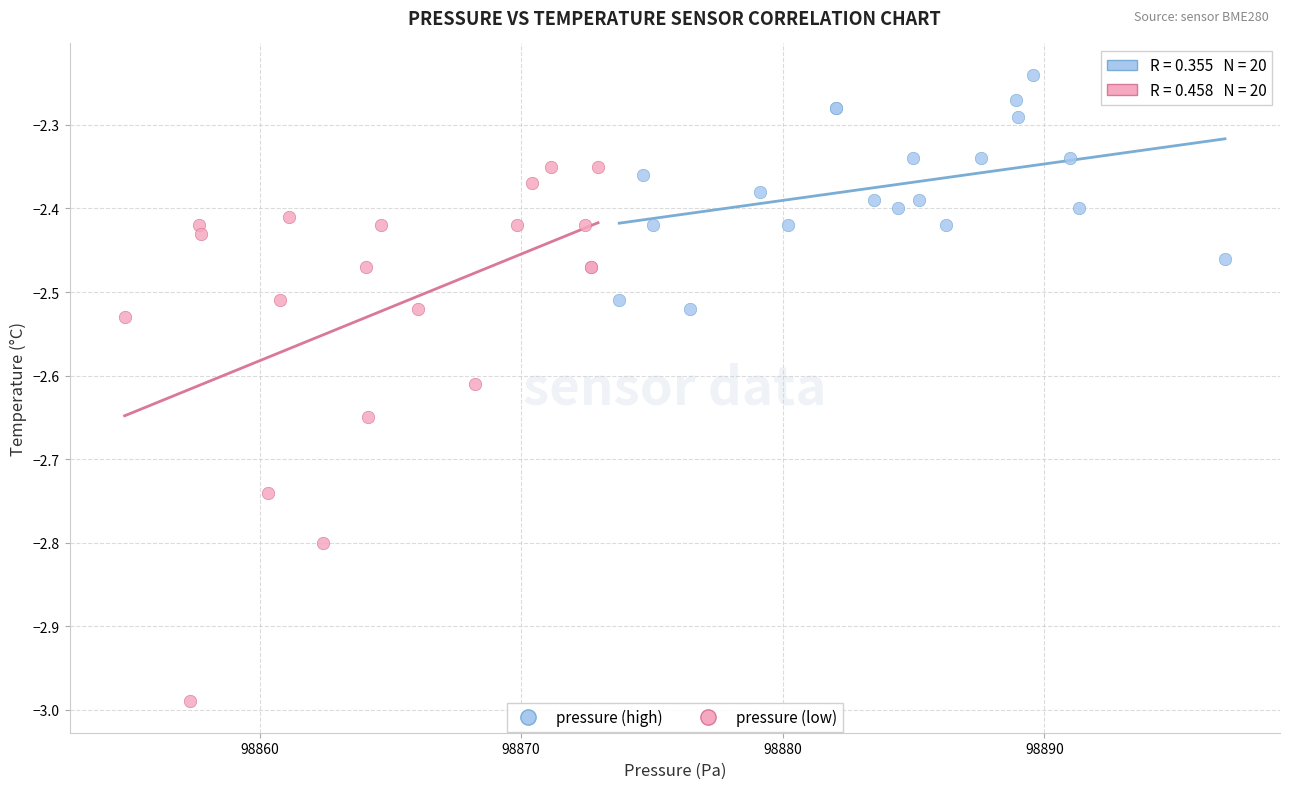

What are all the series names shown in the legend?

pressure (high), pressure (low)